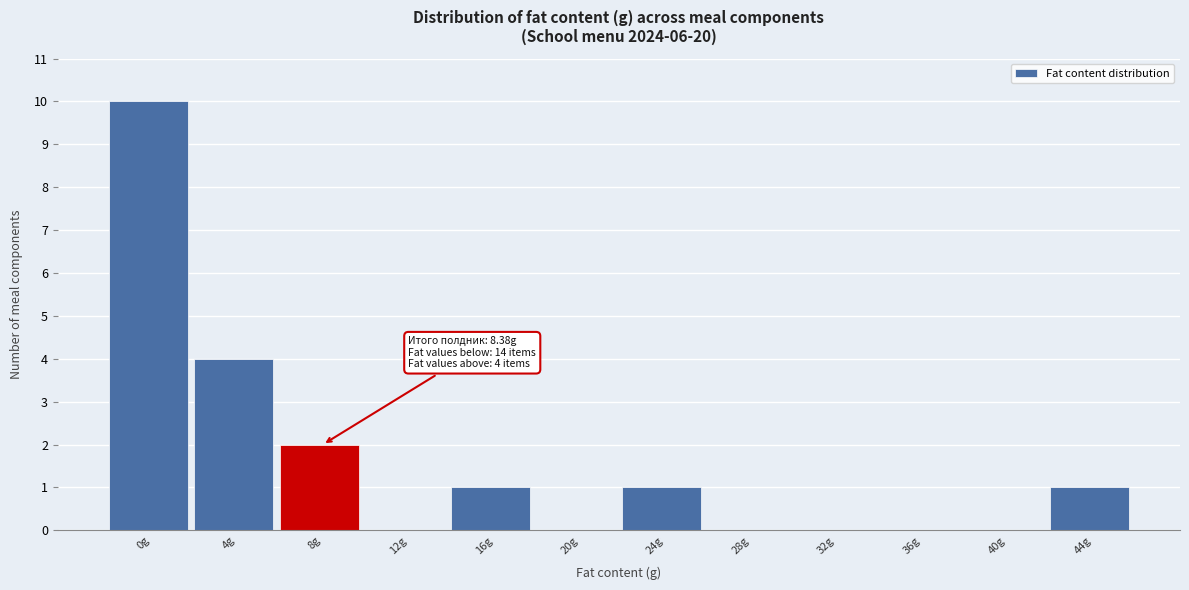

Reading left to right, extract all data points from this chart.

0g=10	4g=4	8g=2	12g=0	16g=1	20g=0	24g=1	28g=0	32g=0	36g=0	40g=0	44g=1